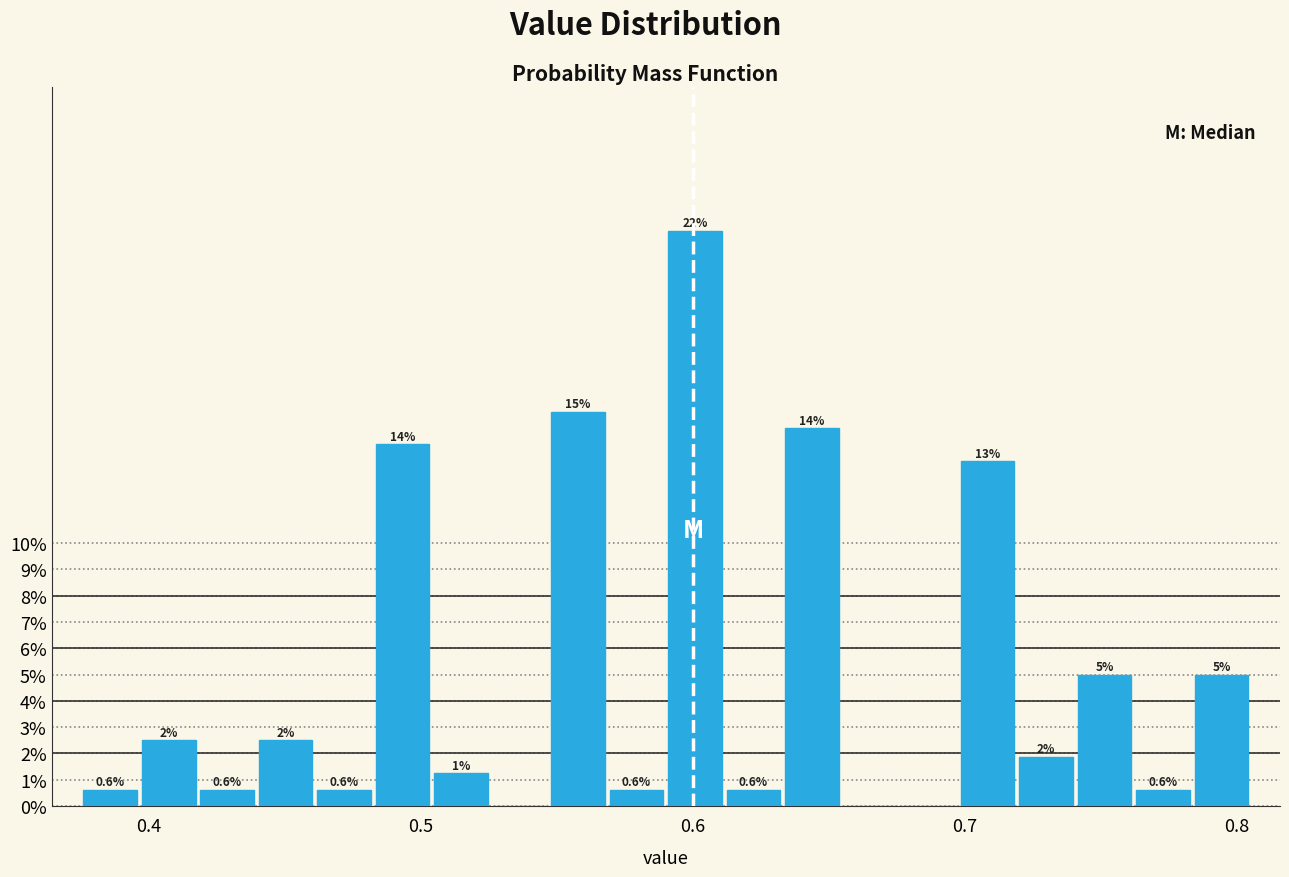

Read against the x-axis, roughly where is the centre of the tallest bar?

0.60